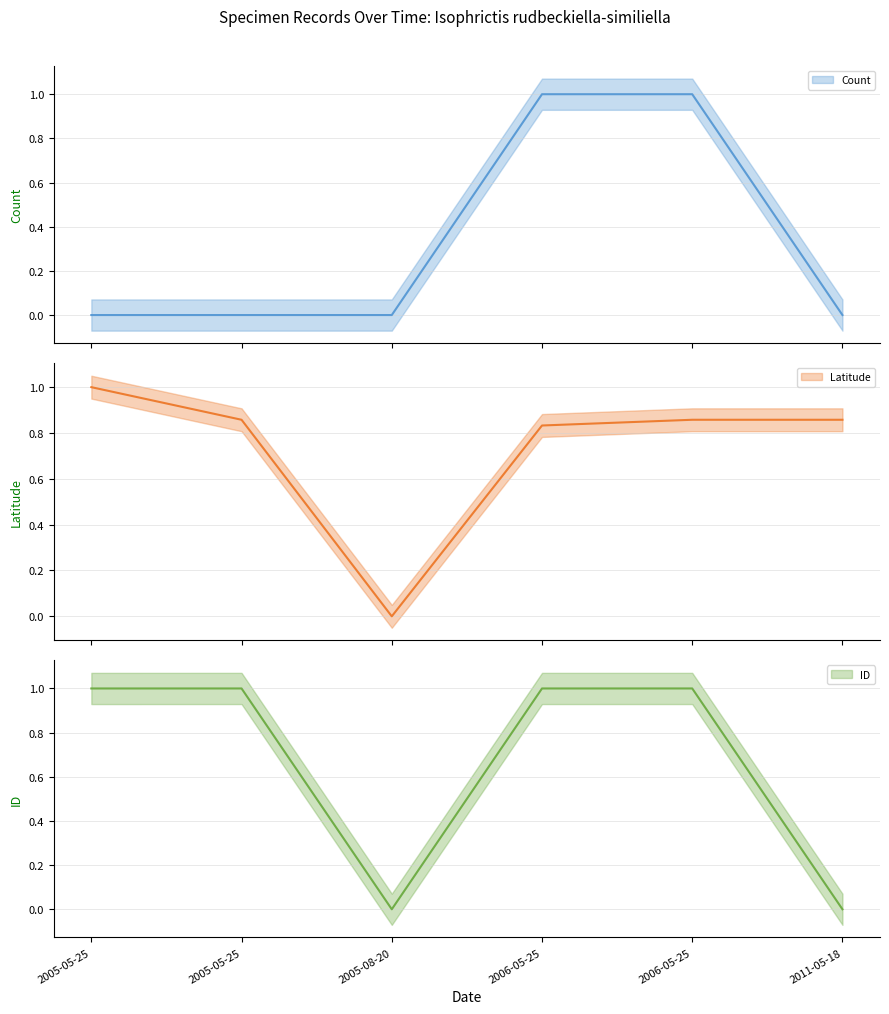

Is the value of ID at 2006-05-25 greater than the value of Latitude at 2005-05-25?

No